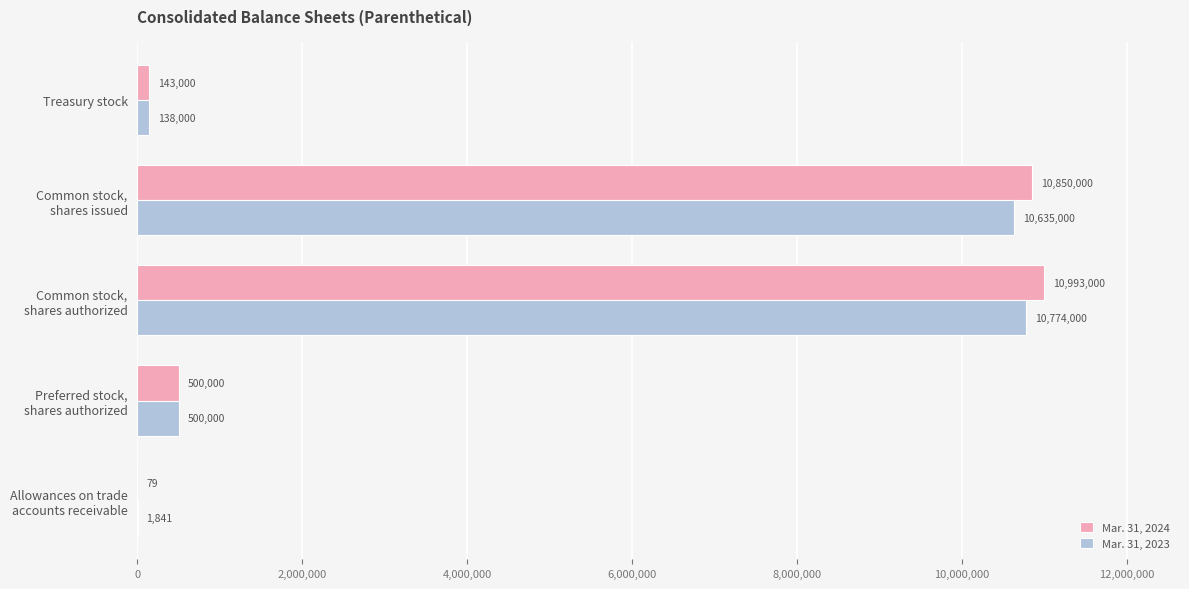

What is the highest value of the Mar. 31, 2024 series?

10993000